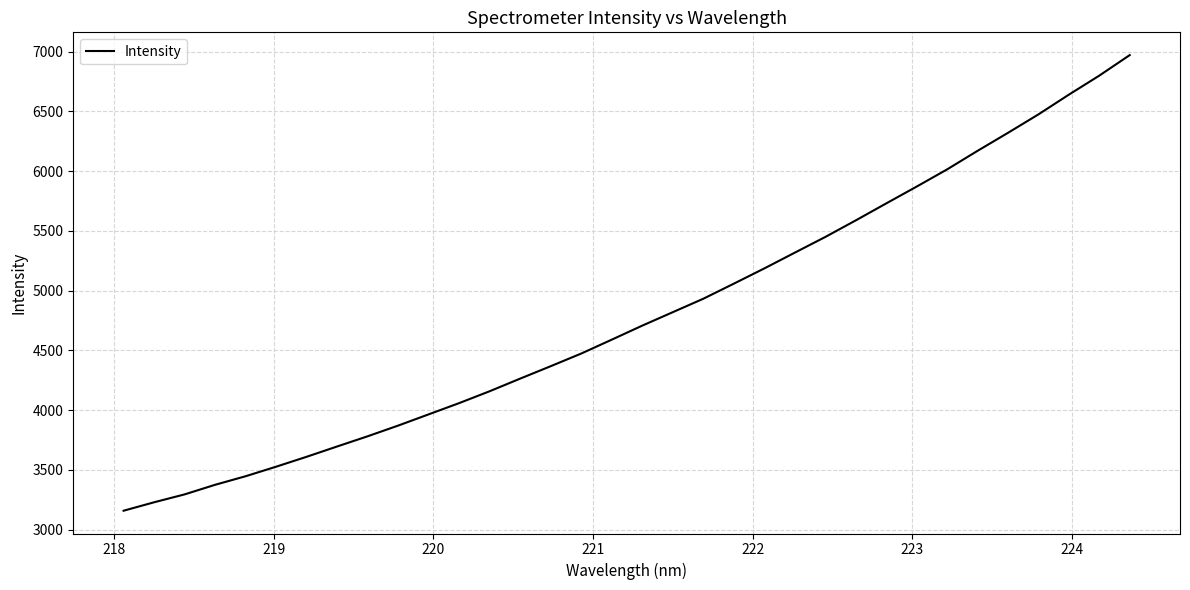

What is the smallest value displayed?

3158.7